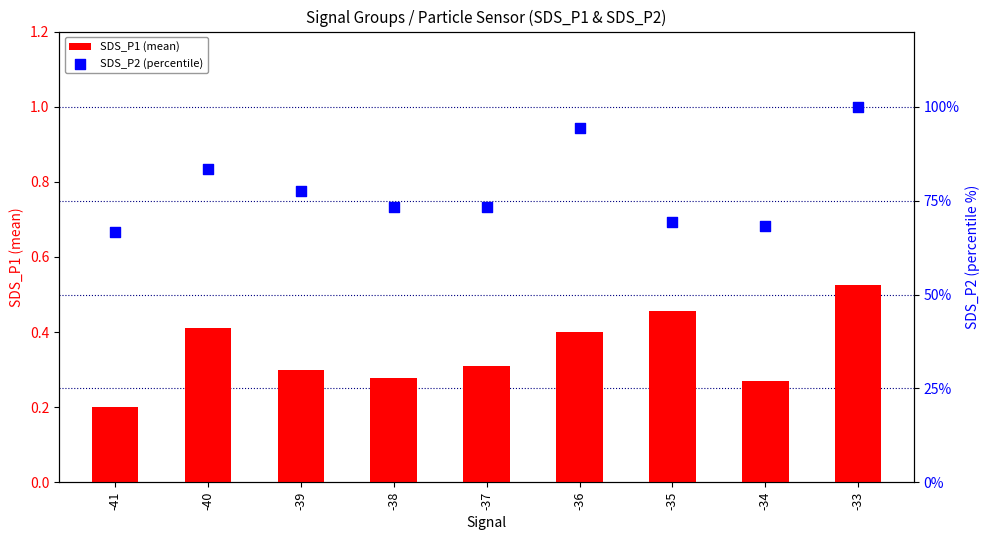

What are all the series names shown in the legend?

SDS_P1 (mean), SDS_P2 (percentile)